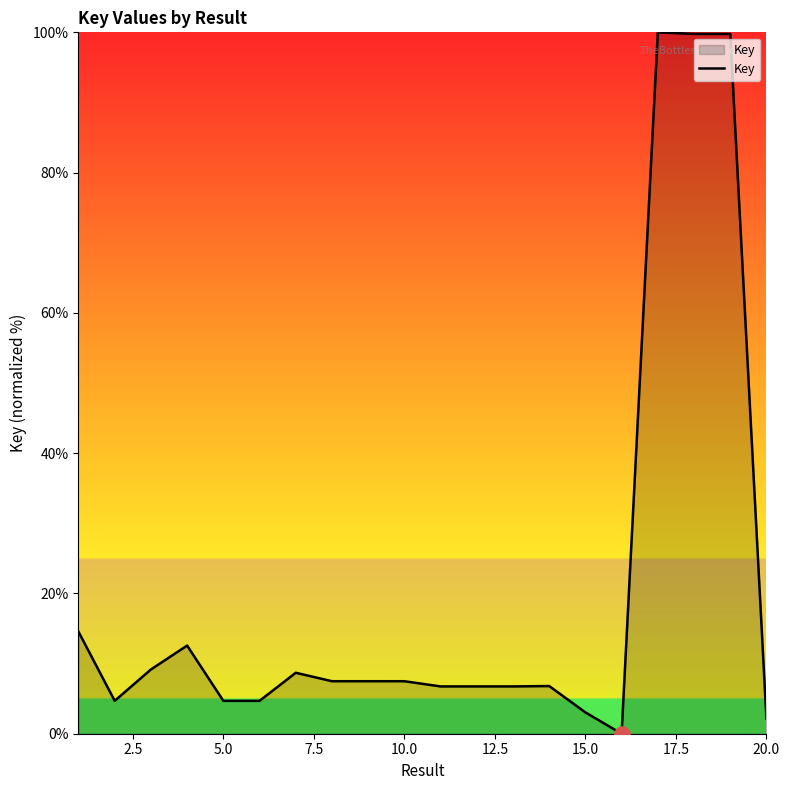

What is the maximum value shown in the chart?

100.0